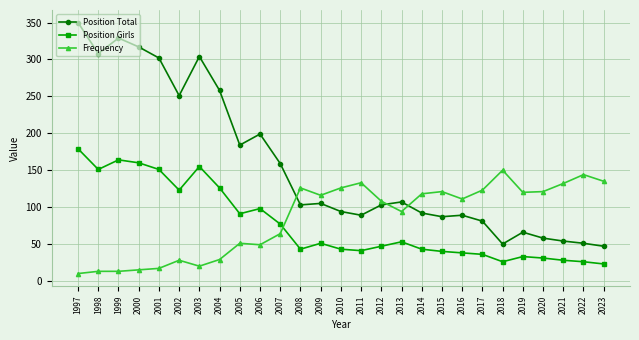

What are all the series names shown in the legend?

Position Total, Position Girls, Frequency